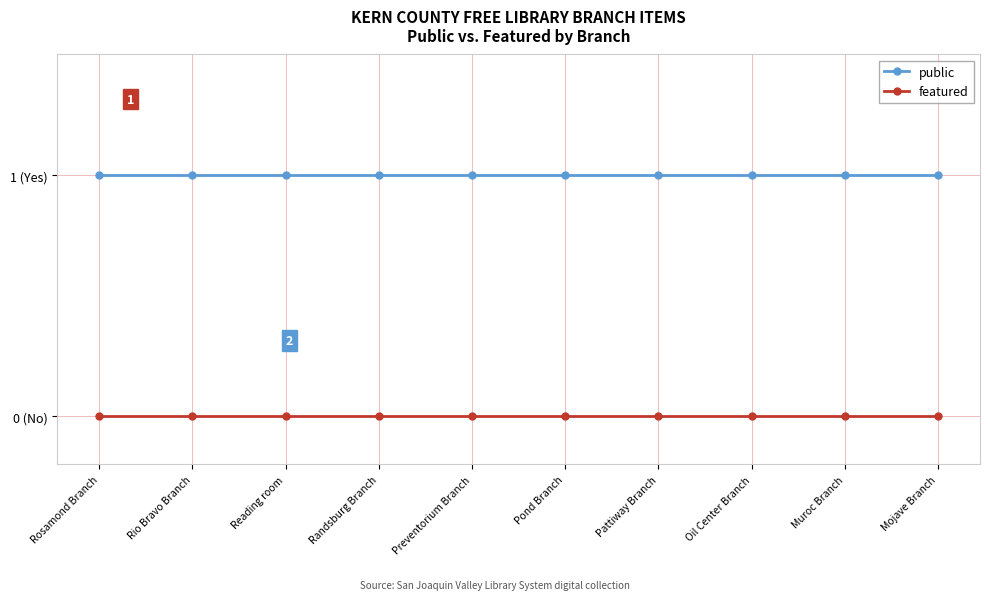

What position from the right is Preventorium Branch?

6